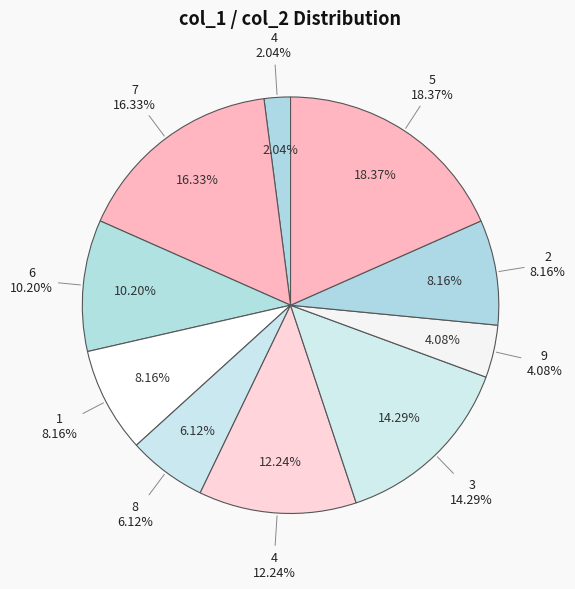

Is there a majority slice in this chart?

No